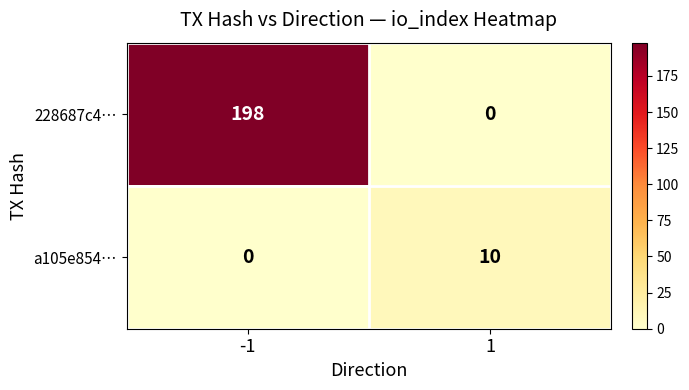

Which series has the largest range (max minus min)?

228687c4…